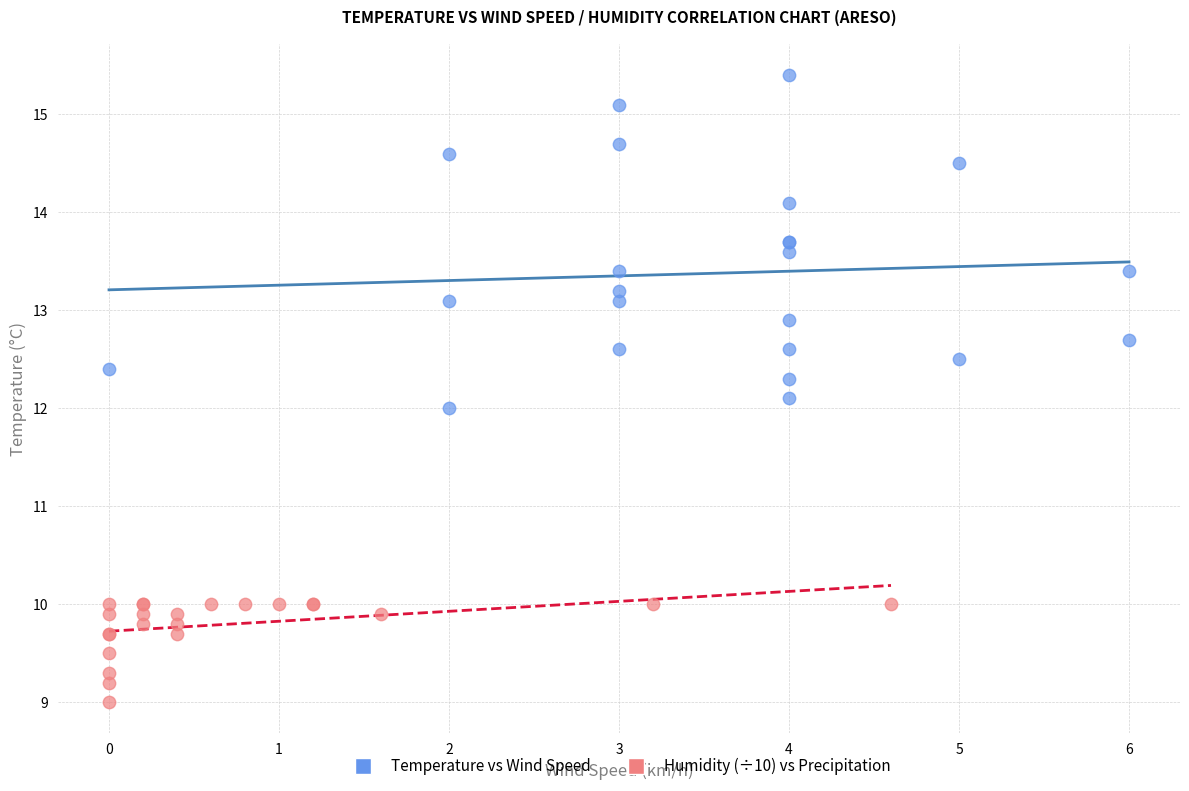

Which series contains the highest Y value?

Temperature vs Wind Speed